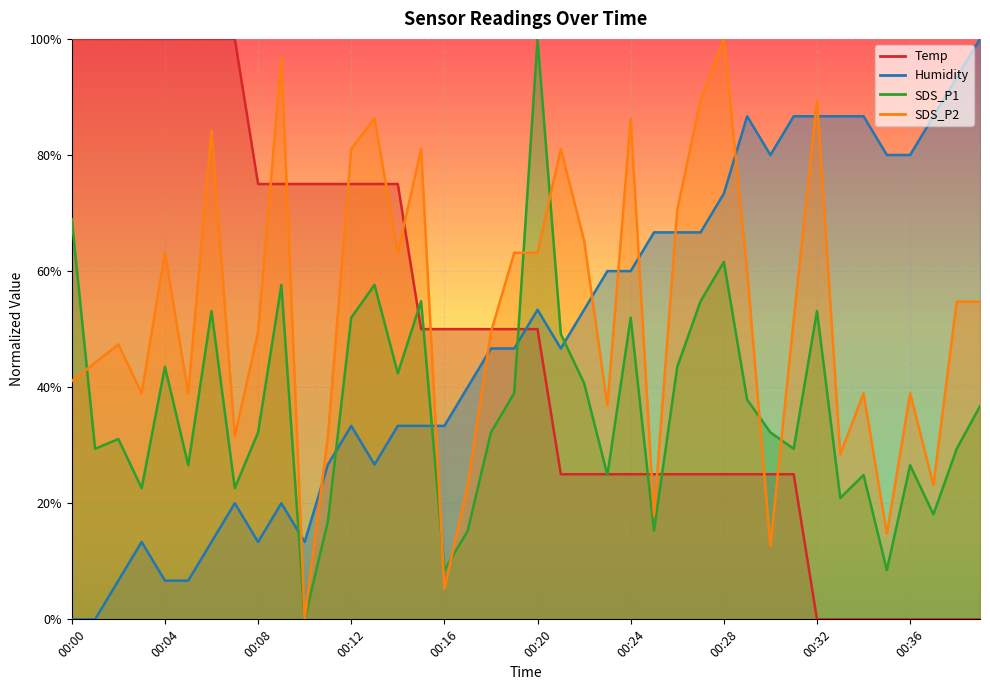

True or false: Temp has more than 0 points higher than both neighbors.

False